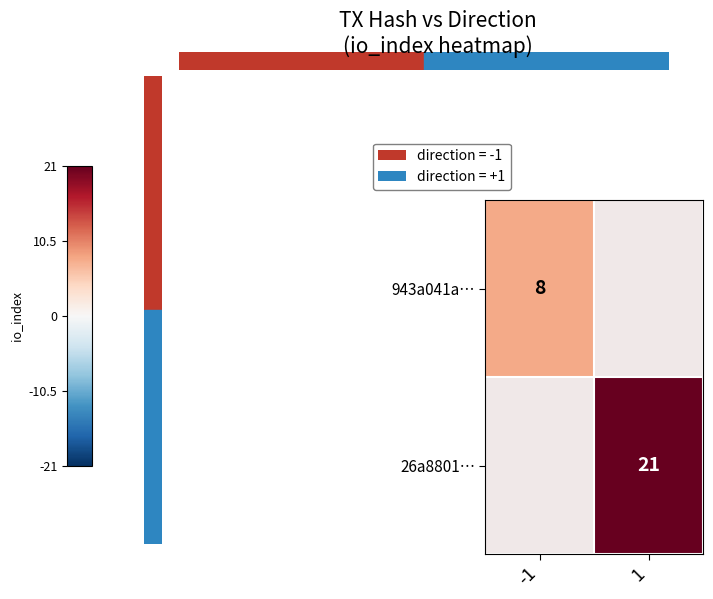

The 943a041a… series shows 0.2 at -1. True or false?

False